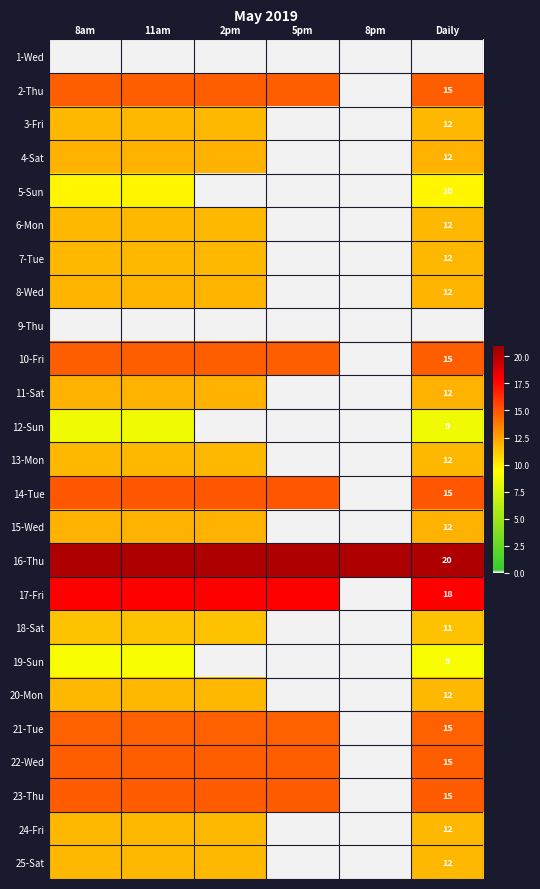

What is the approximate value of 6-Mon at 11am?

11.8